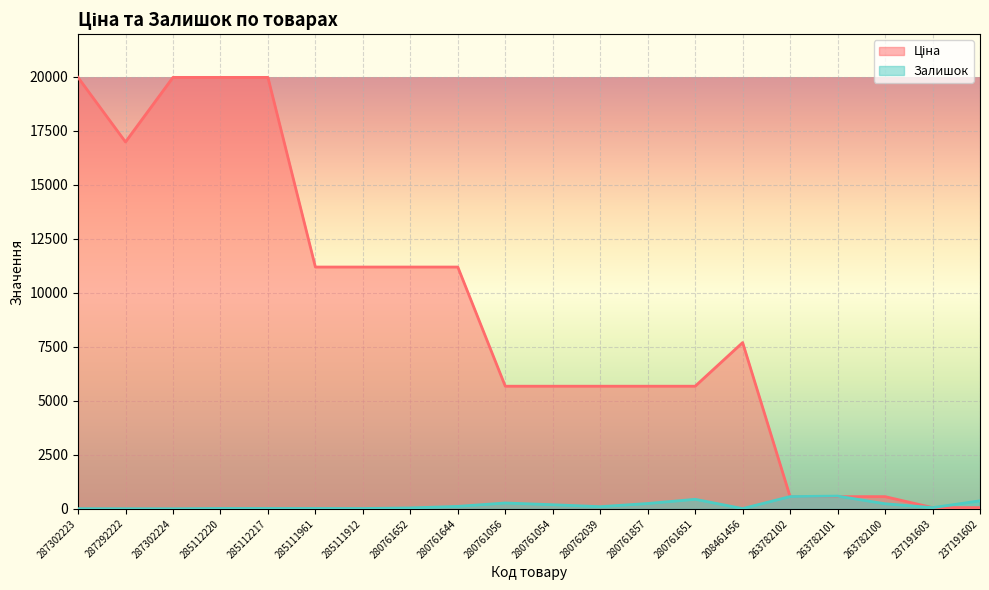

What is the maximum value shown in the chart?

19964.2